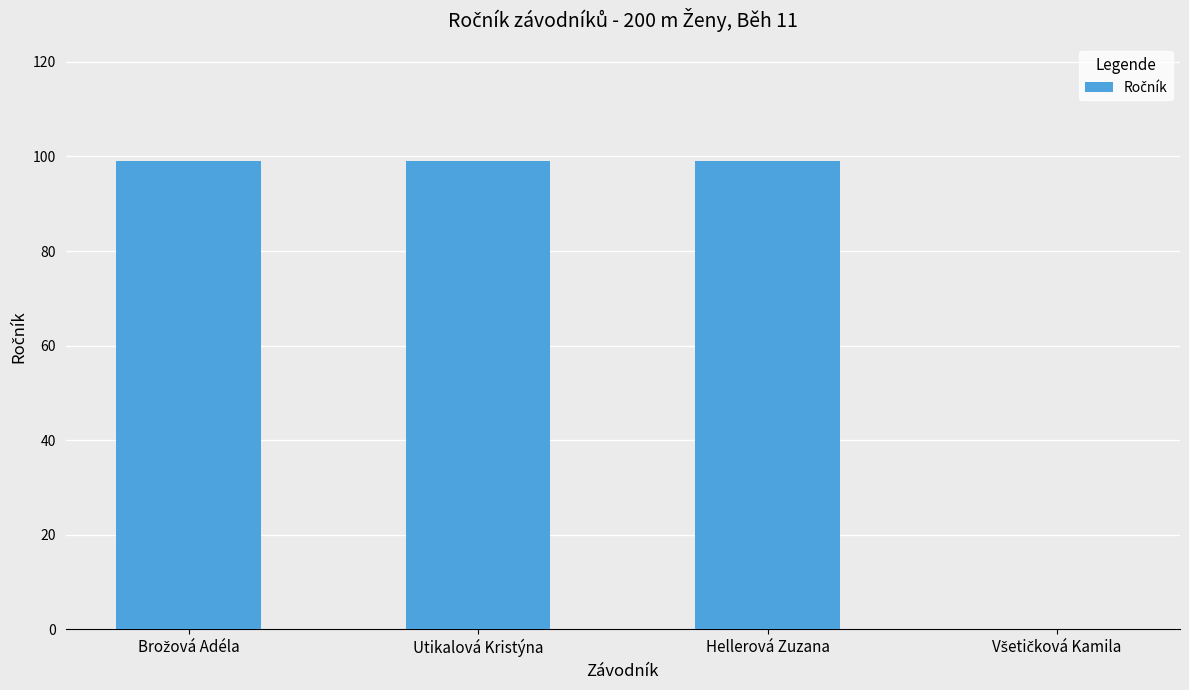

What is the sum of all values?

297